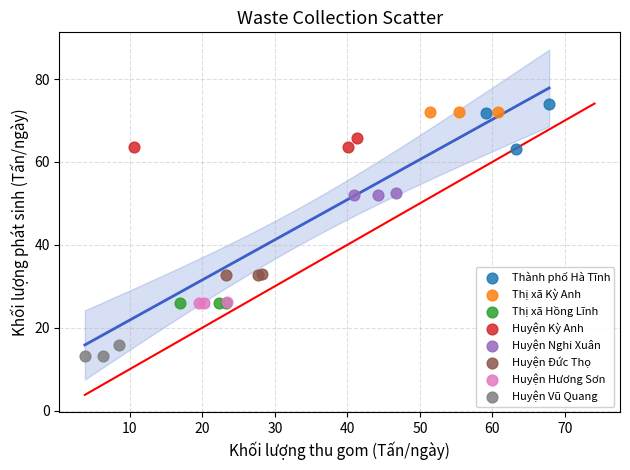

Which series contains the lowest Y value?

Huyện Vũ Quang